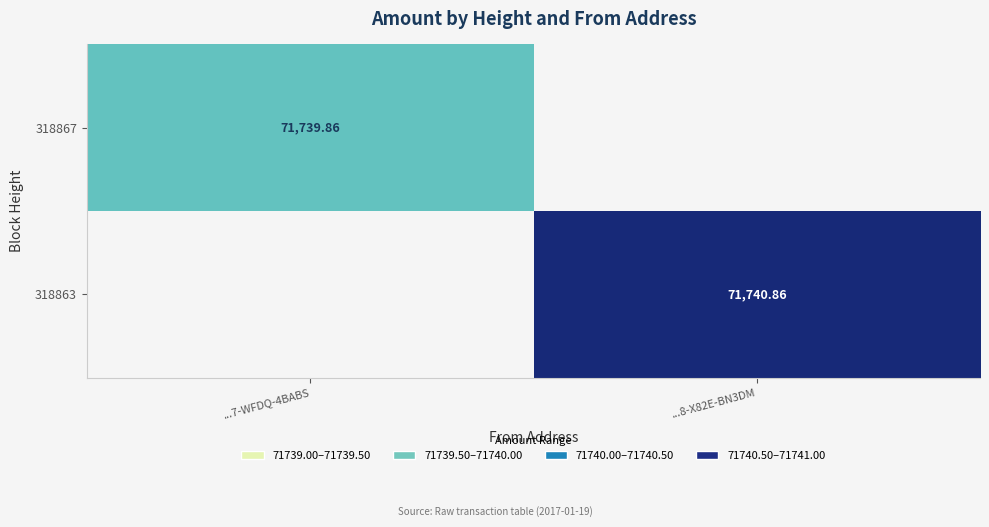

Which series has the largest range (max minus min)?

318863